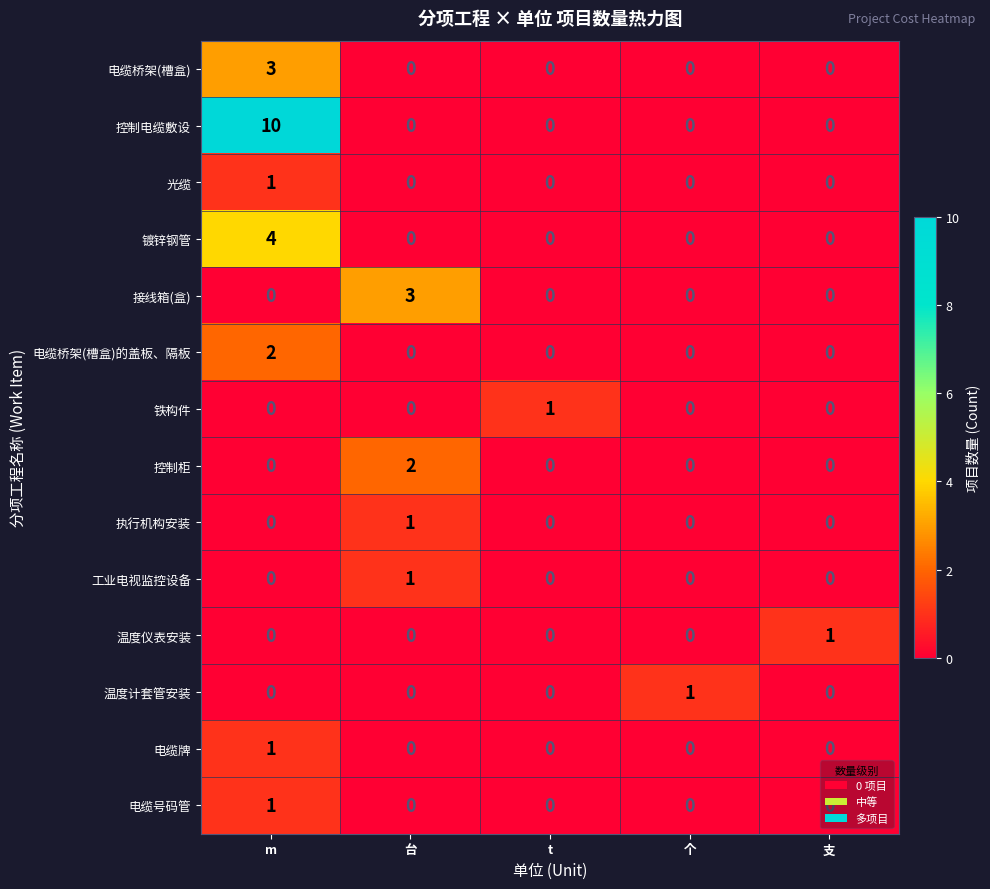

Count the 电缆桥架(槽盒)的盖板、隔板 values in the range 0 to 1.

4